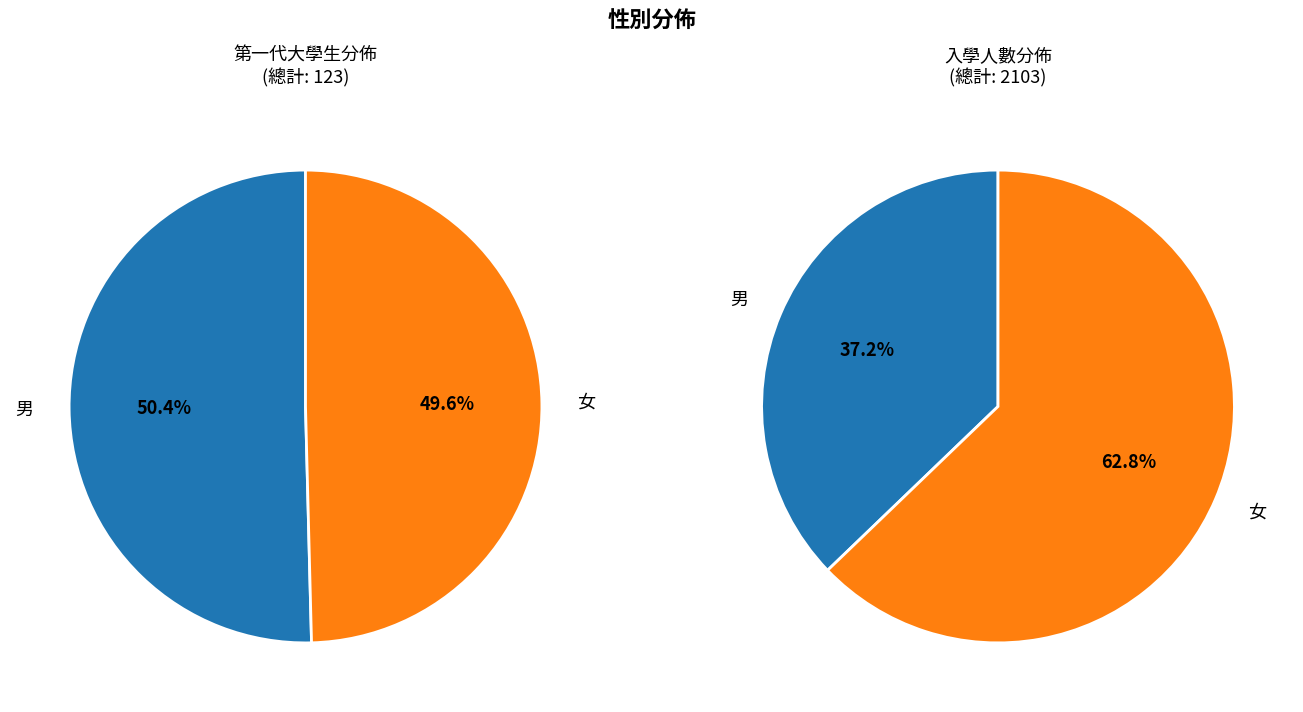

Combined, what portion of the pie is 女 and 男?

100.0%